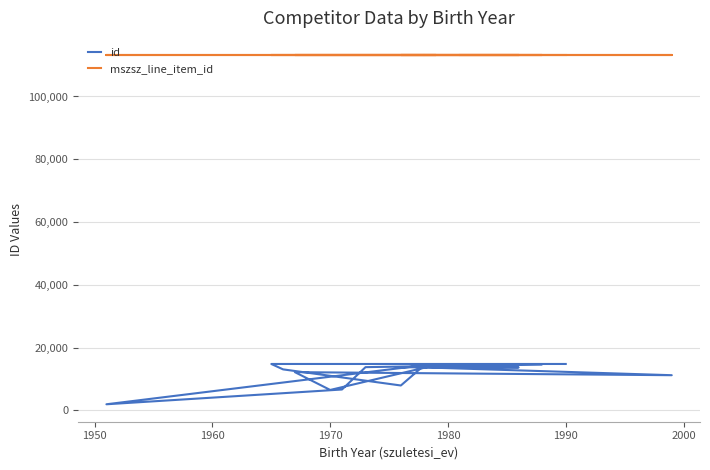

List the series in order of their overall mean, highest first.

mszsz_line_item_id, id